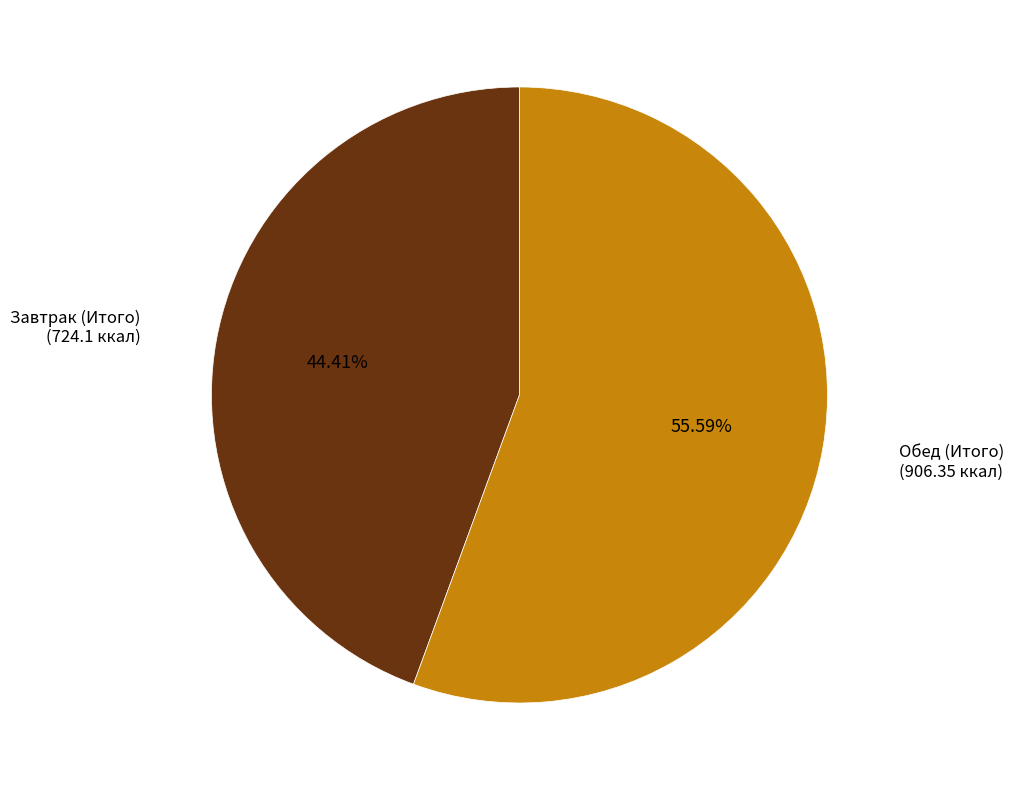

What percentage is the Обед (Итого) slice, to the nearest percent?

56%